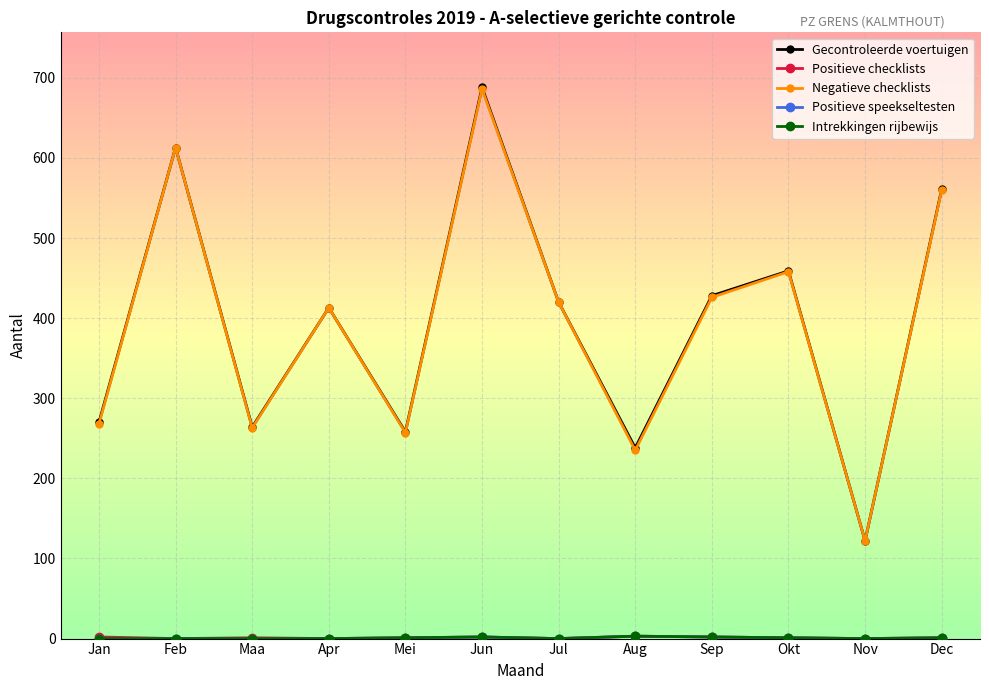

Is this an area chart (filled region under the line)?

No